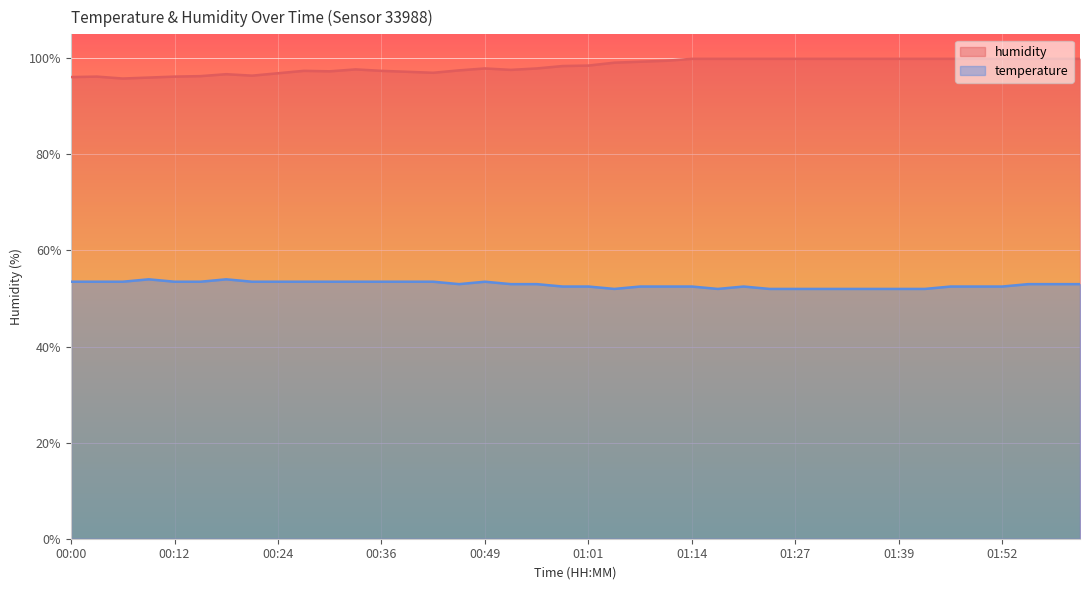

In temperature, how many points are higher than both neighbors (excluding endpoints)?

4